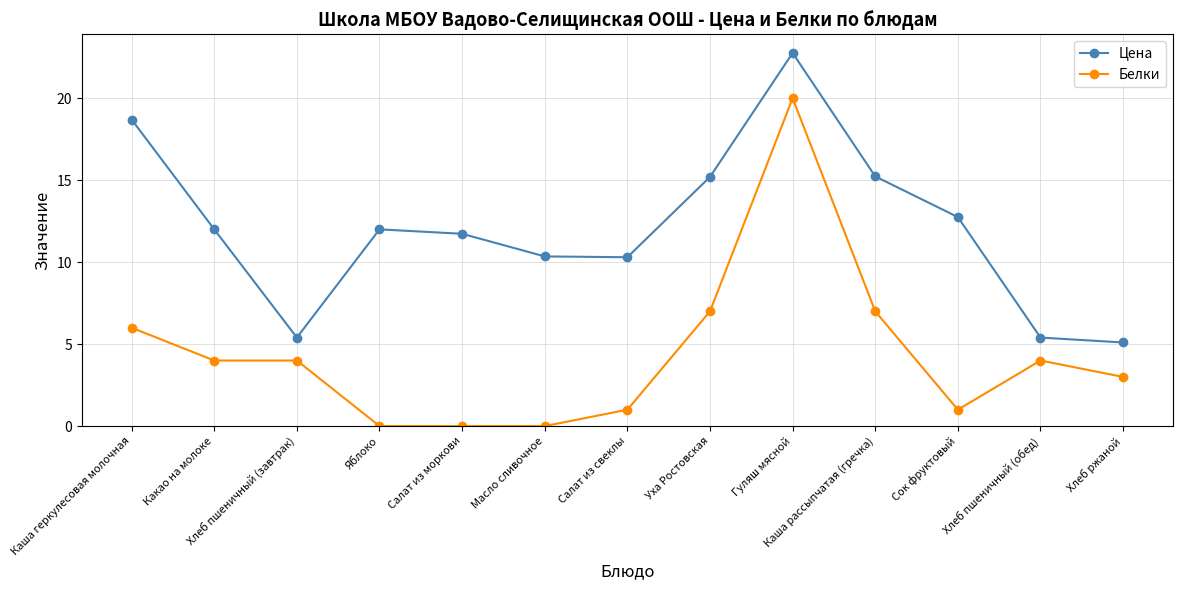

What is the sum of all Белки values?

57.0